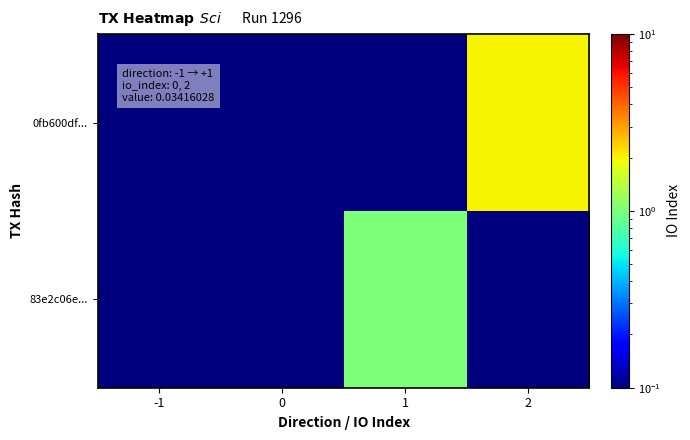

Which category has the lowest value across all series?

-1